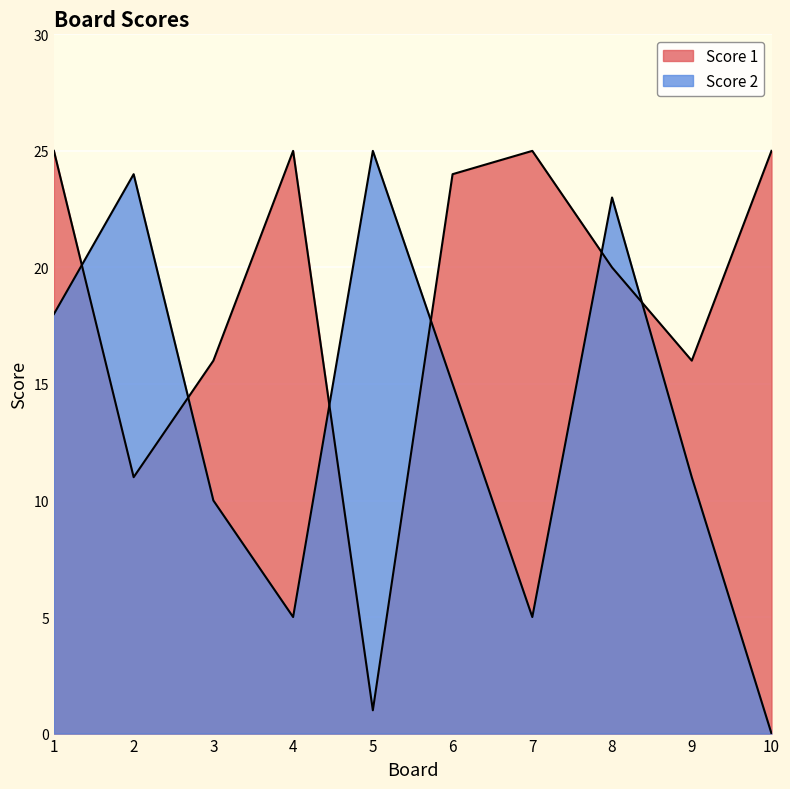

What is the value of the Score 1 point at the 1st from the left?

25